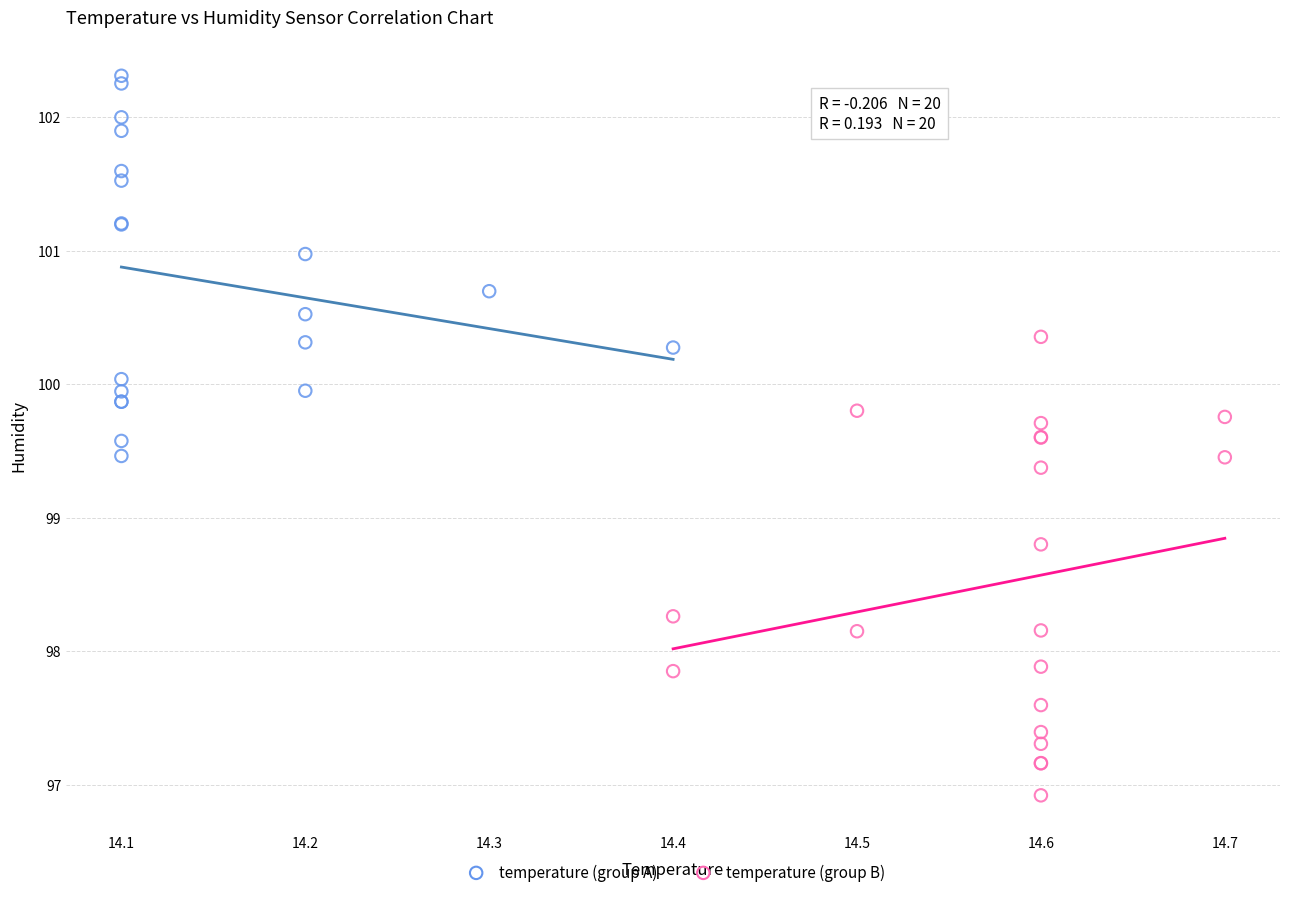

What are all the series names shown in the legend?

temperature (group A), temperature (group B)